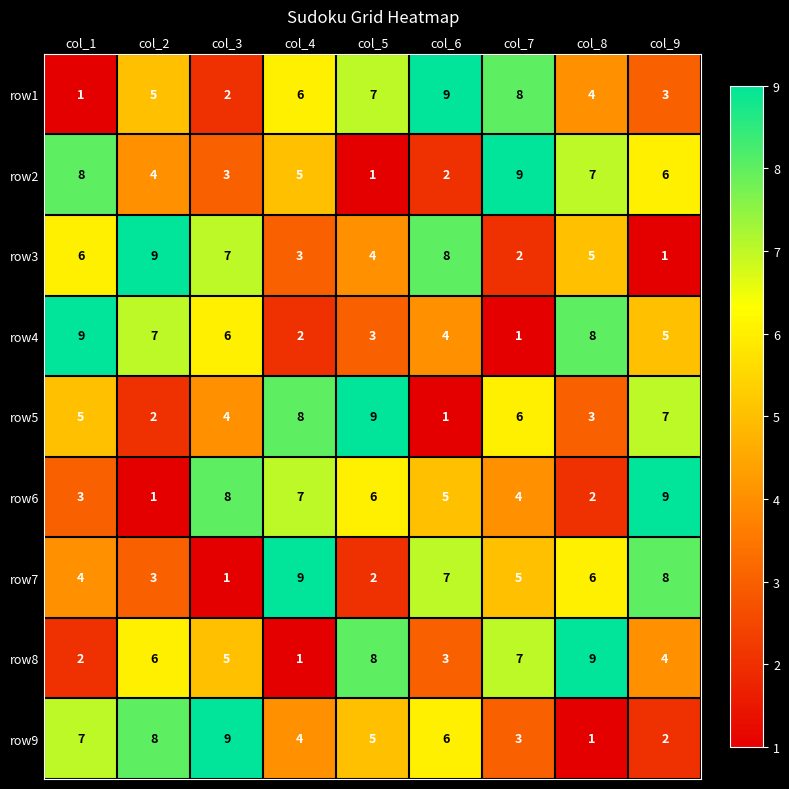

Where is row9 nearest to the value 5?

col_5